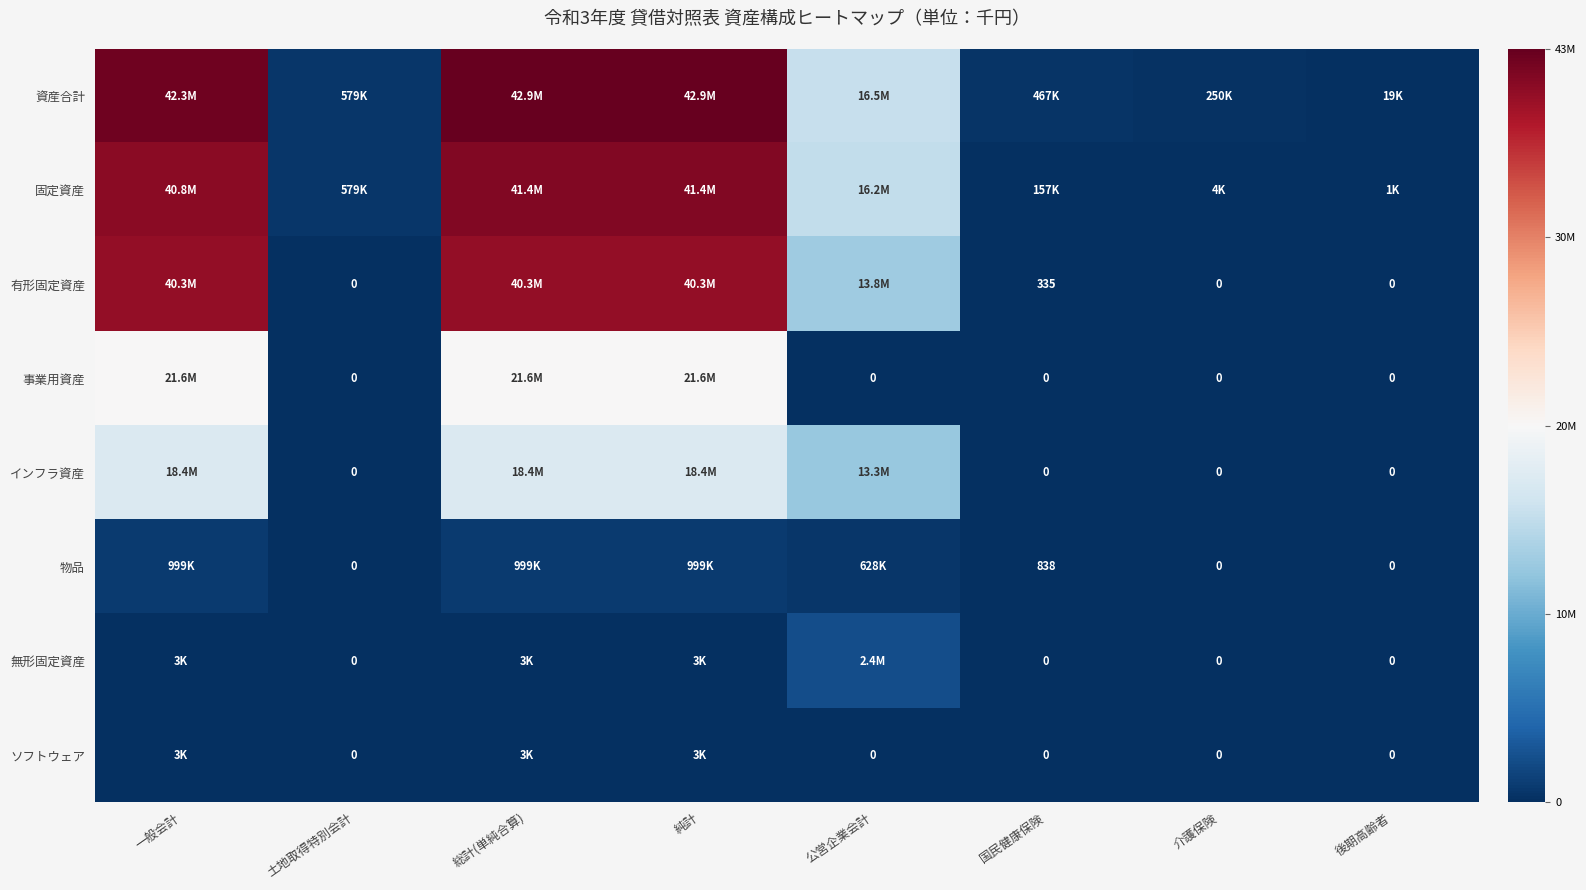

Is it true that 有形固定資産 equals 563 at 国民健康保険?

False